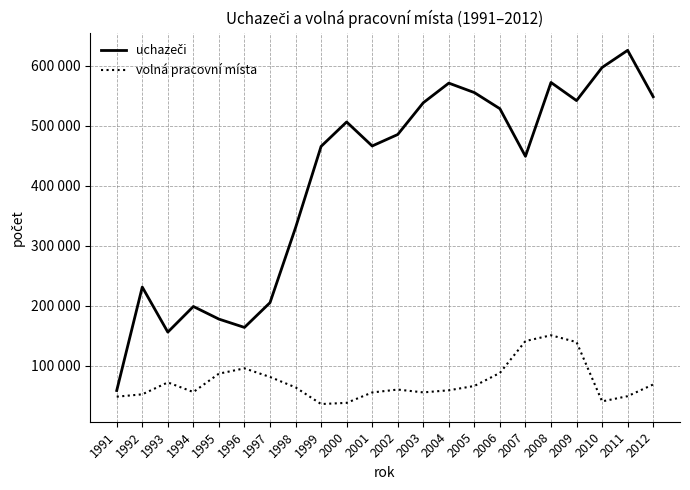

Reading left to right, what are all the values shown in this chart?

uchazeči: 1991=58895	1992=231201	1993=156176	1994=198837	1995=177849	1996=163982	1997=205185	1998=330024	1999=465454	2000=506111	2001=466120	2002=485219	2003=538099	2004=570787	2005=555046	2006=528154	2007=448912	2008=571863	2009=541685	2010=596833	2011=625390	2012=548117
volná pracovní místa: 1991=48657	1992=52579	1993=72402	1994=56366	1995=86987	1996=95830	1997=81472	1998=64141	1999=36390	2000=38365	2001=55677	2002=60506	2003=55798	2004=59296	2005=66487	2006=88217	2007=141280	2008=150907	2009=139557	2010=40808	2011=49479	2012=68971